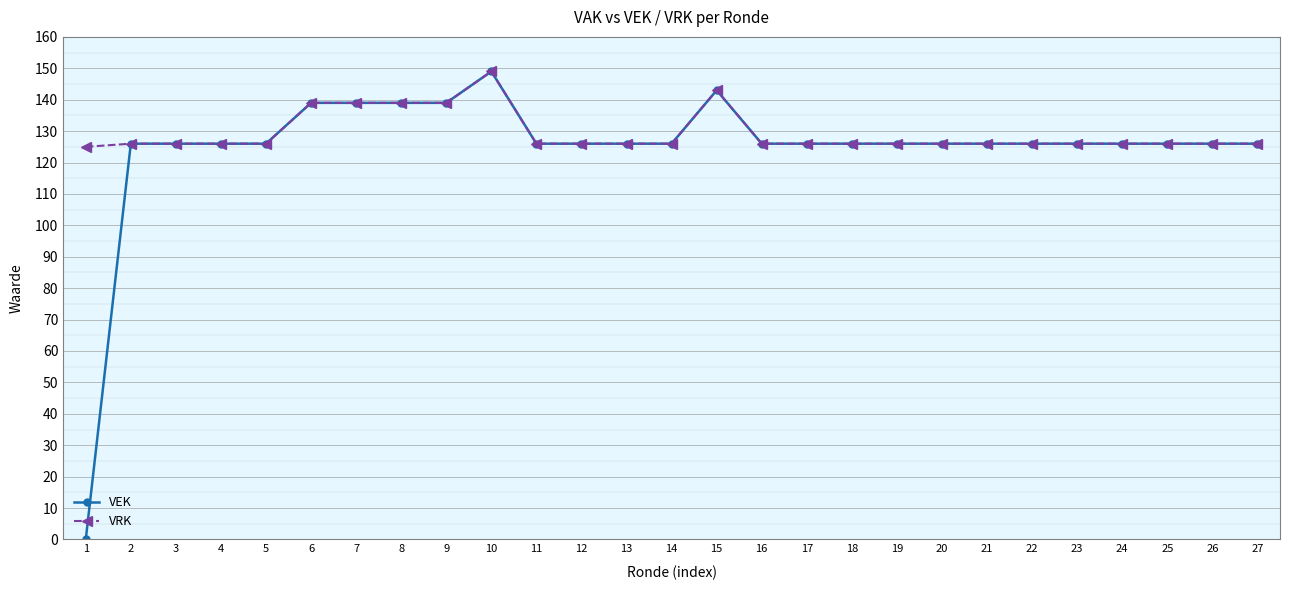

What is the average value of the VEK series?

125